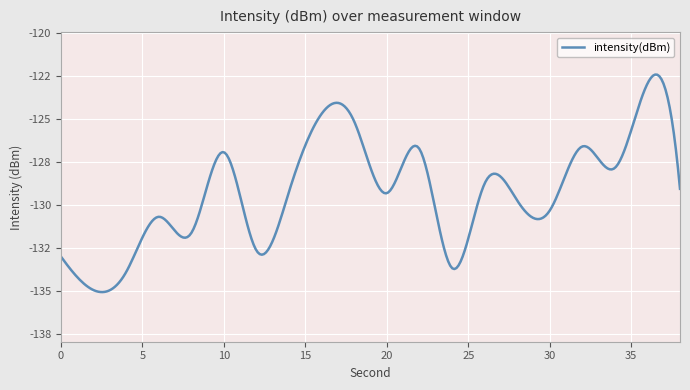

List the labels in order of value, largest first.

36, 16, 18, 32, 22, 10, 34, 26, 38, 14, 20, 28, 30, 6, 8, 12, 0, 24, 4, 2